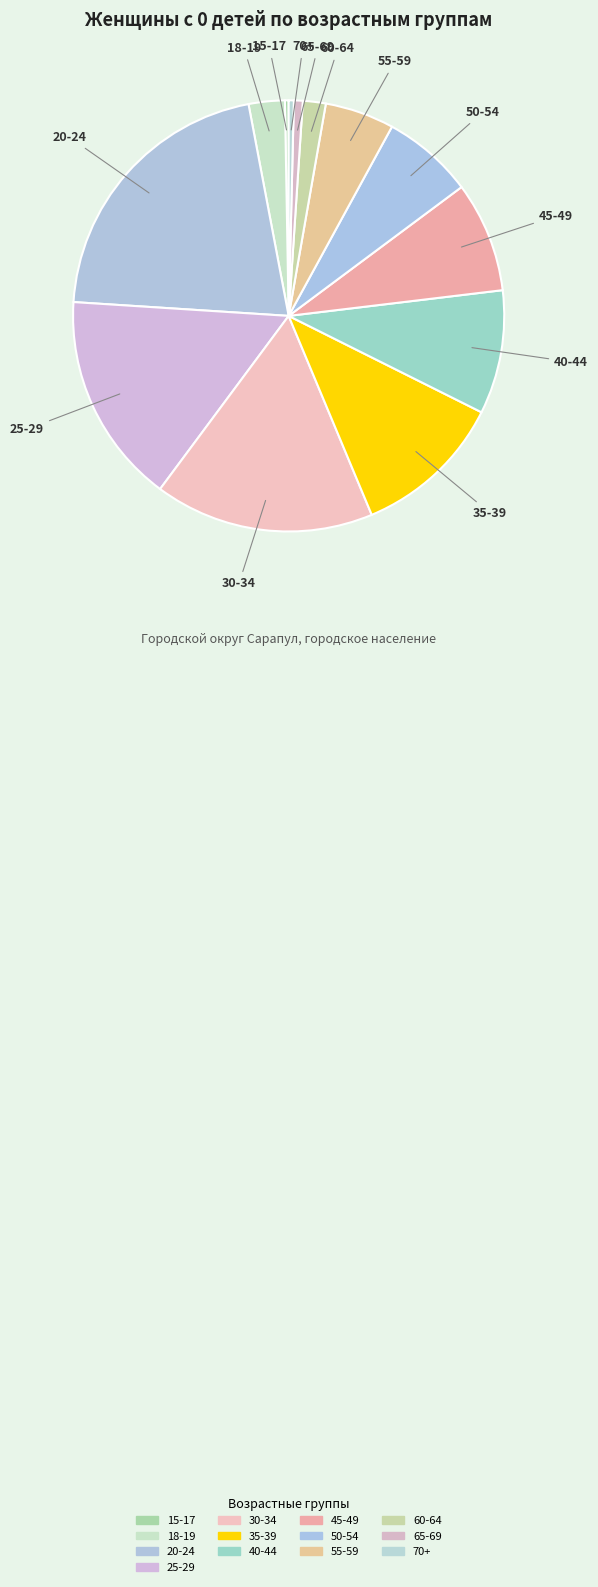

Is 50-54 the majority of the pie?

No